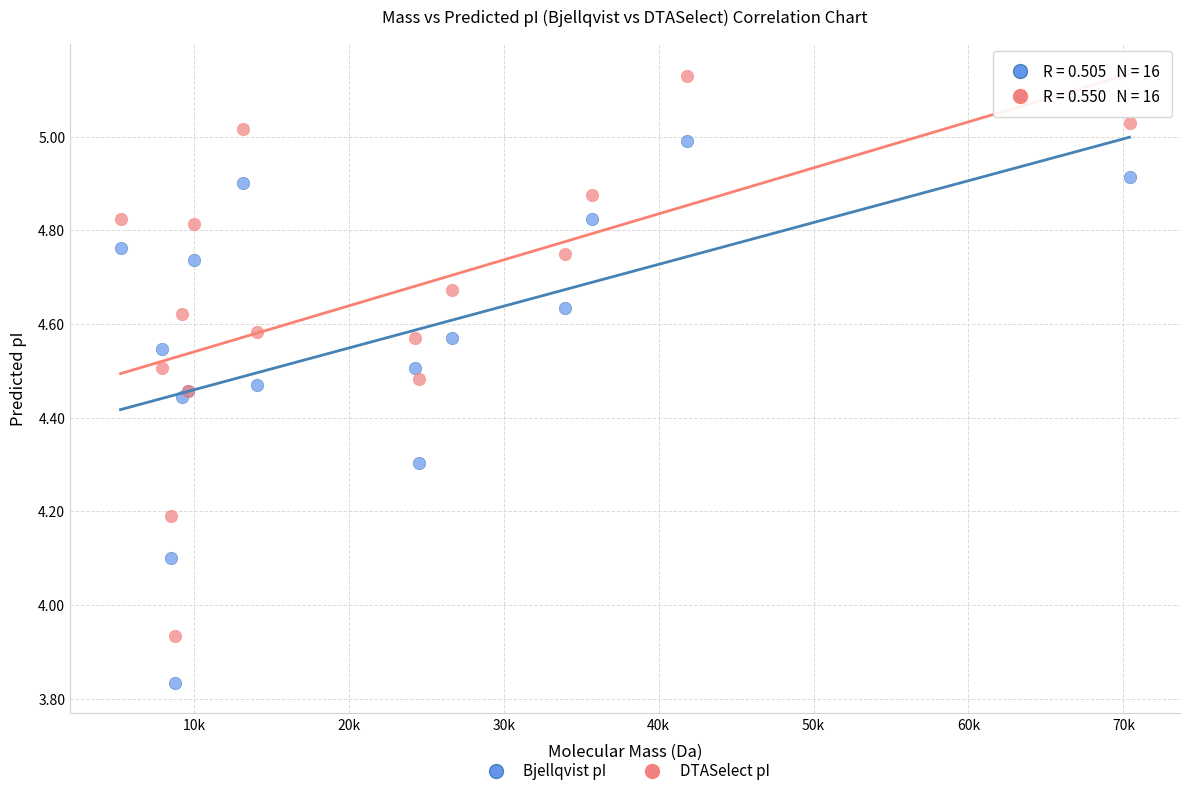

In the Bjellqvist pI series, what Y value is closest to 4?

4.1